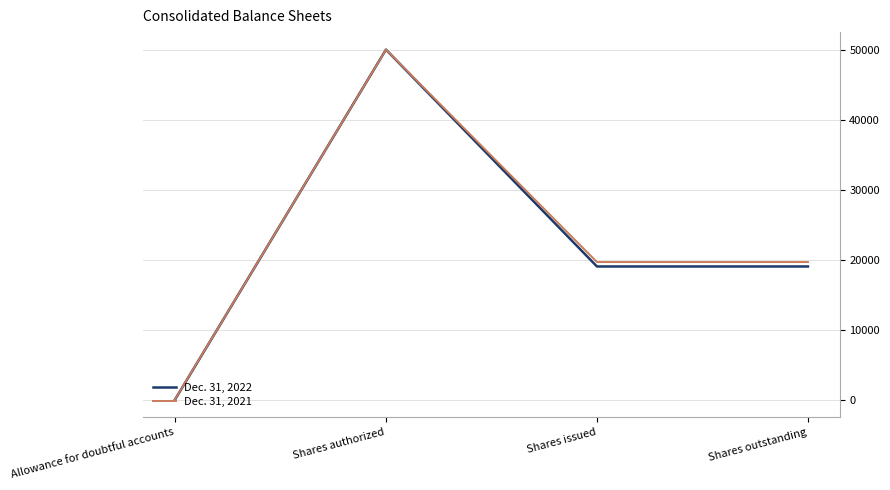

How many values in the Dec. 31, 2022 series are below 19093?

1